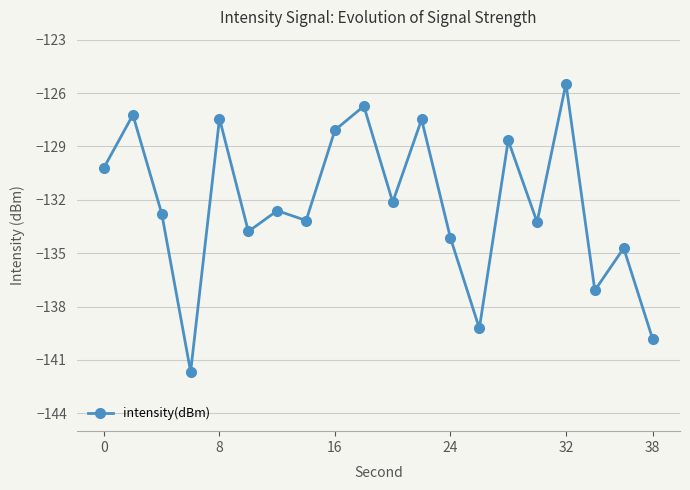

How many interior local peaks (higher than both neighbors) does the data have?

8